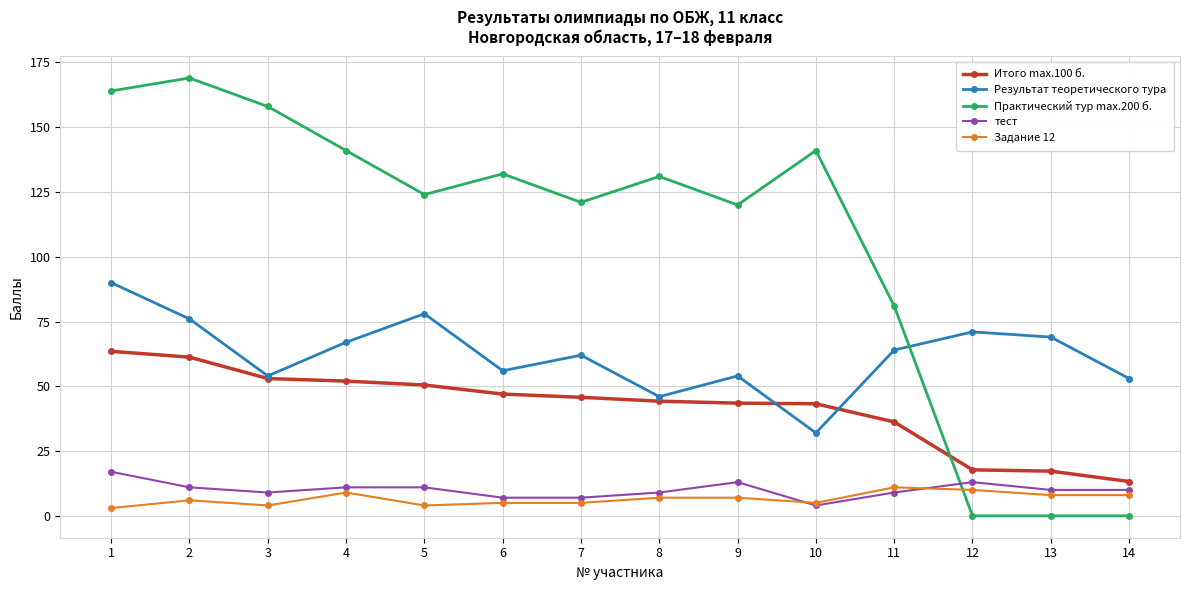

What is the sum of the Практический тур max.200 б. values at 9 and 5?

244.0